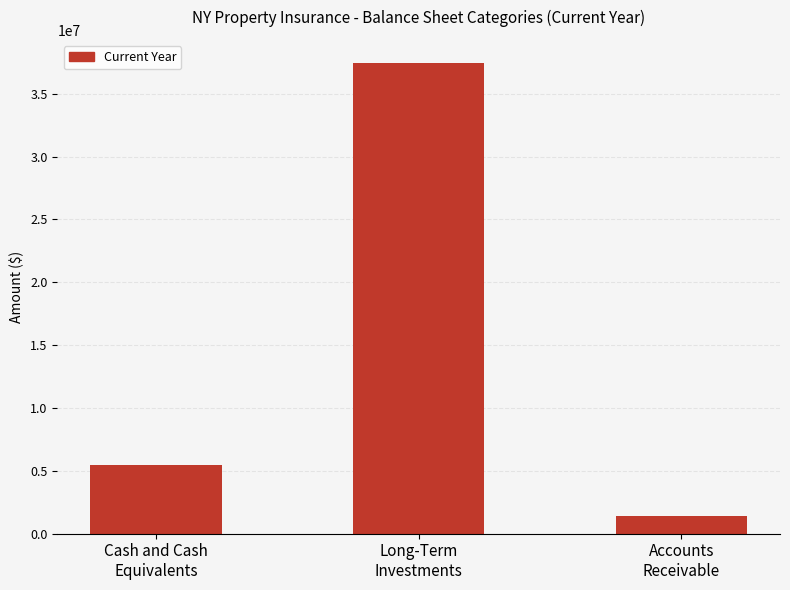

What is the label of the 2nd bar from the left?

Long-Term
Investments